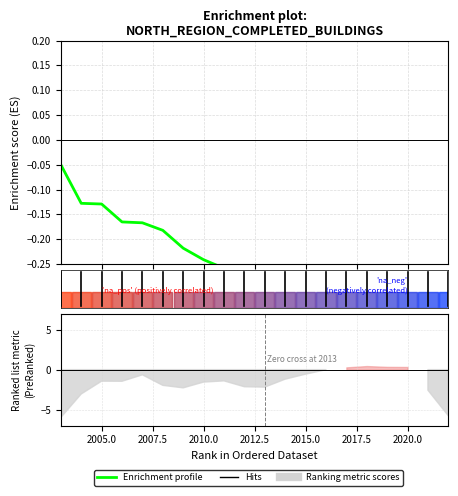

True or false: there are more than 0 points higher than both neighbors.

True